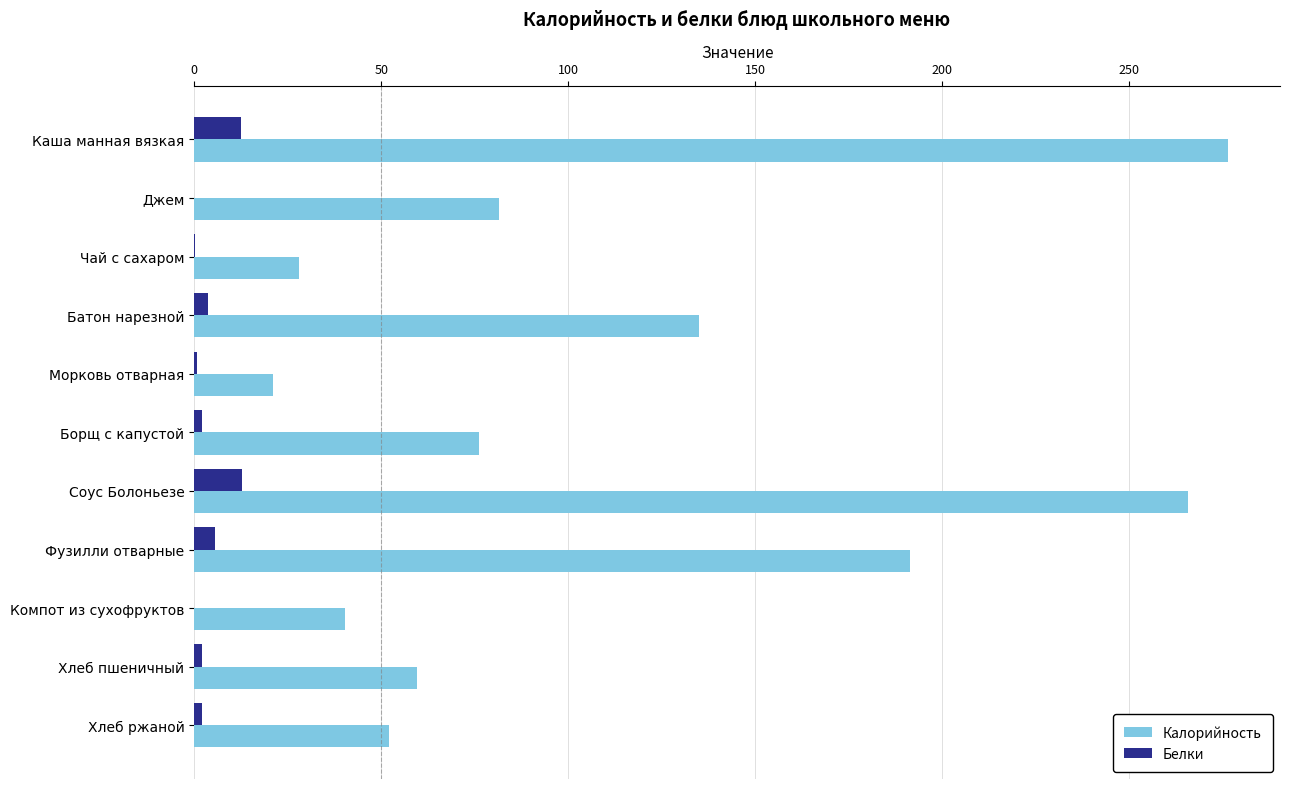

What is the maximum value for Белки?

12.8